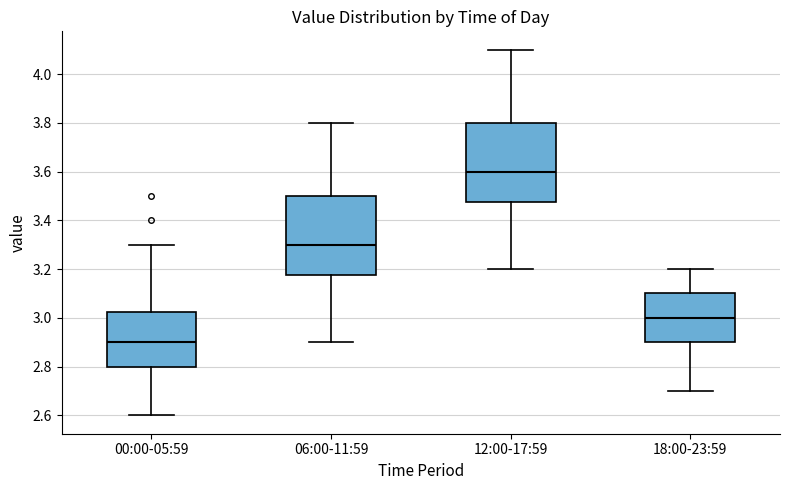

Reading left to right, read every box against the y-axis: the position of its median line, the range the box covers, and the ends of its whiskers. The values are not printed on the chart, so give them approximately, as read against the axis.

00:00-05:59: median 2.90, box 2.80 to 3.02, whiskers 2.60 to 3.30
06:00-11:59: median 3.30, box 3.18 to 3.50, whiskers 2.90 to 3.80
12:00-17:59: median 3.60, box 3.48 to 3.80, whiskers 3.20 to 4.10
18:00-23:59: median 3.00, box 2.90 to 3.10, whiskers 2.70 to 3.20